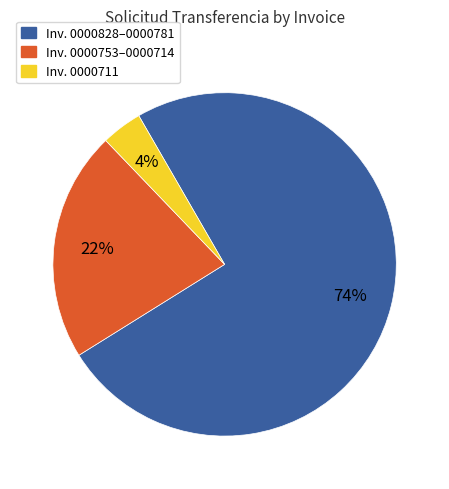

To the nearest percent, what is the average slice percentage?

33%